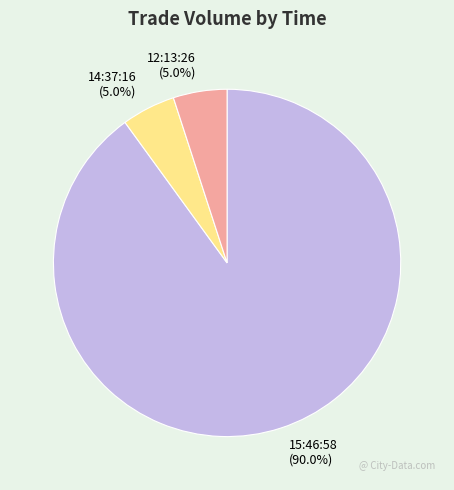

Which slice is the largest?

15:46:58